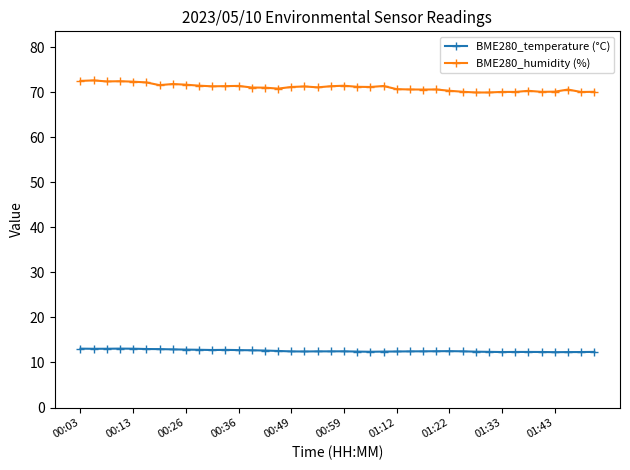

True or false: BME280_temperature (°C) and BME280_humidity (%) intersect in this chart.

False